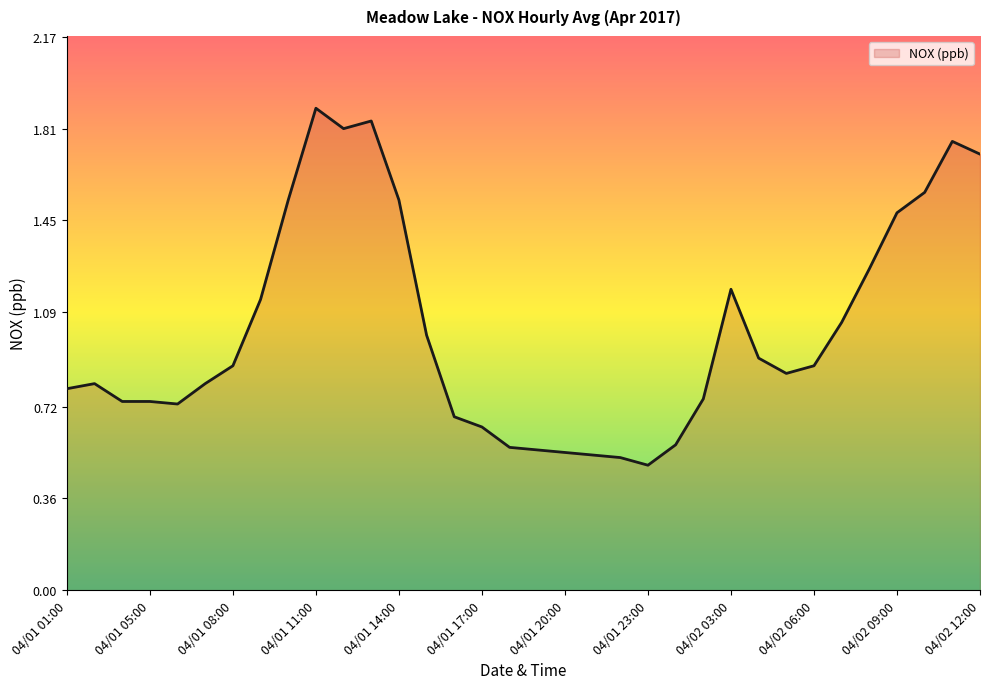

What is the difference between the maximum and minimum values?

1.4